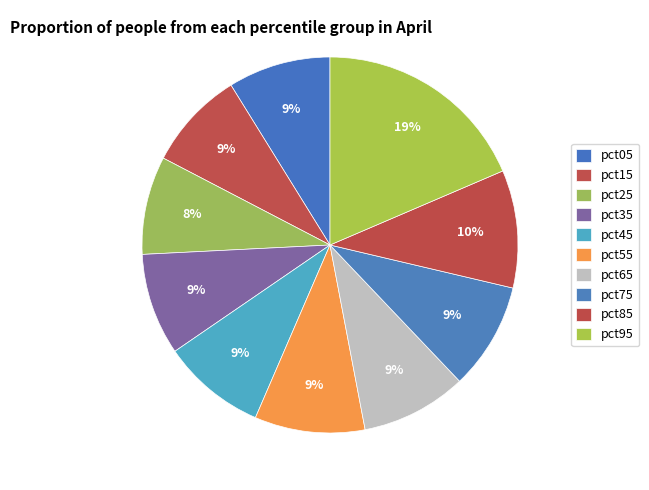

Which category has the biggest portion of the pie?

pct95